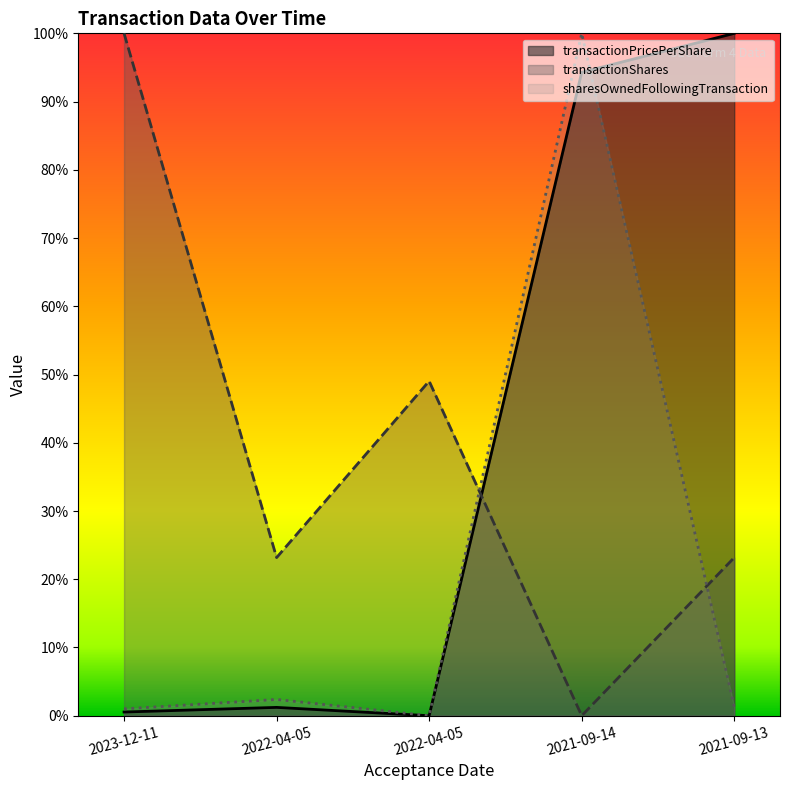

Which category has the lowest value in the transactionPricePerShare series?

2022-04-05